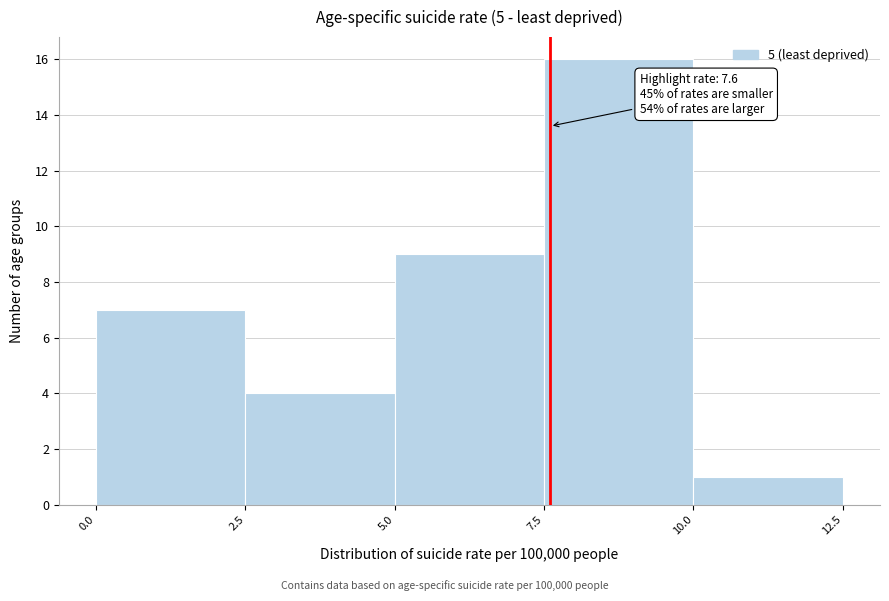

Which range on the x-axis has the tallest bar?

7.5 to 10.0